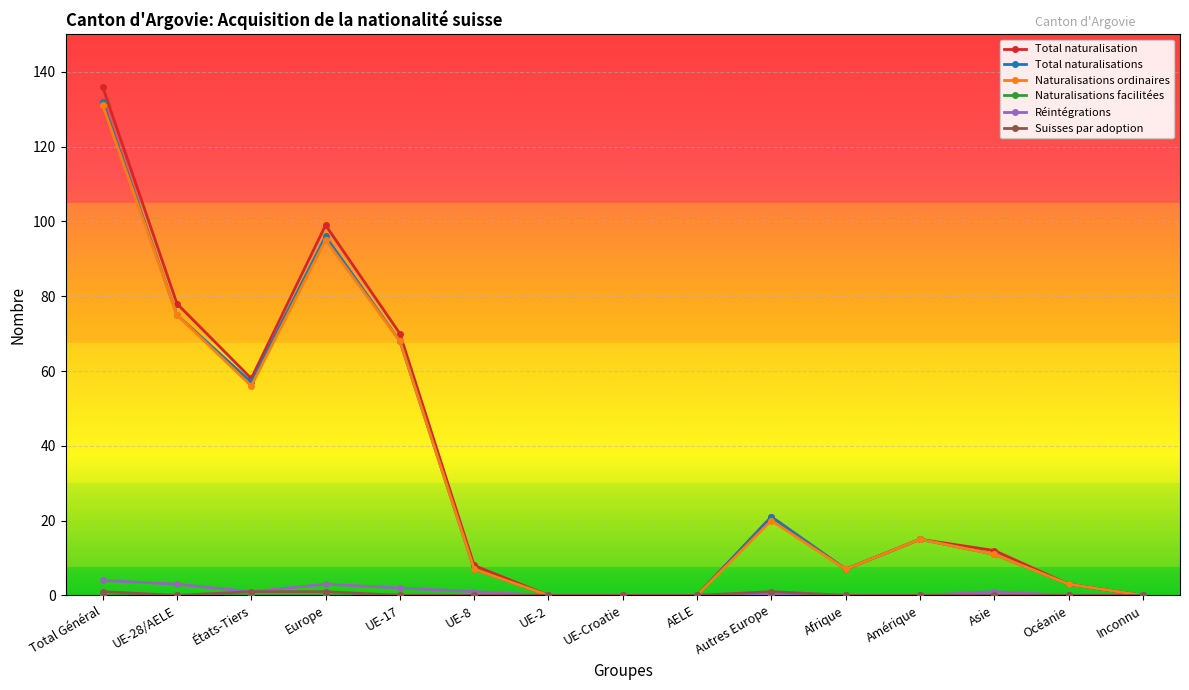

Which label corresponds to the largest value in the chart?

Total Général